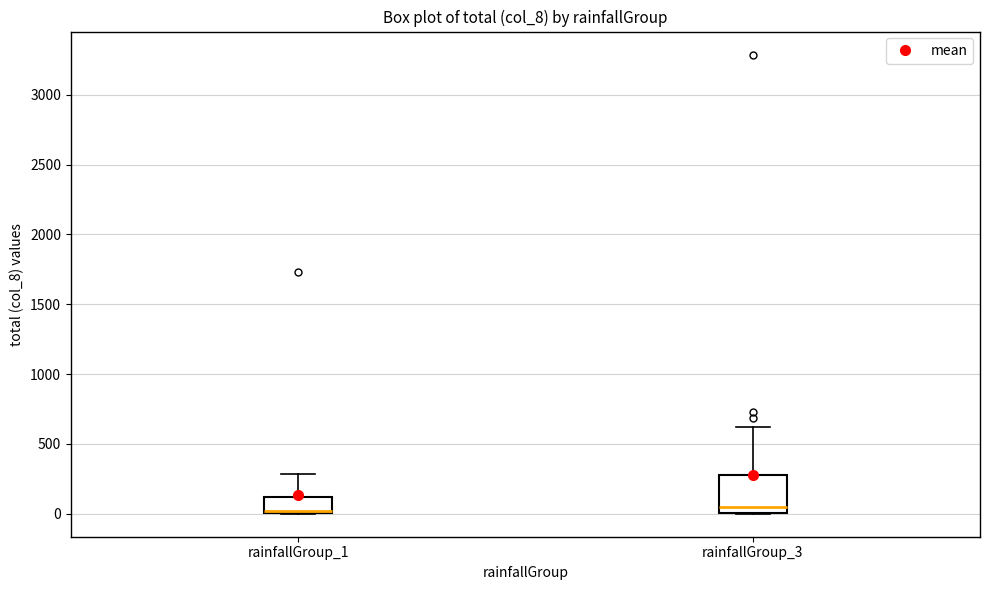

Where does the median line of the box for rainfallGroup_3 sit on the y-axis? The values are not printed on the chart, so give them approximately, as read against the axis.

50